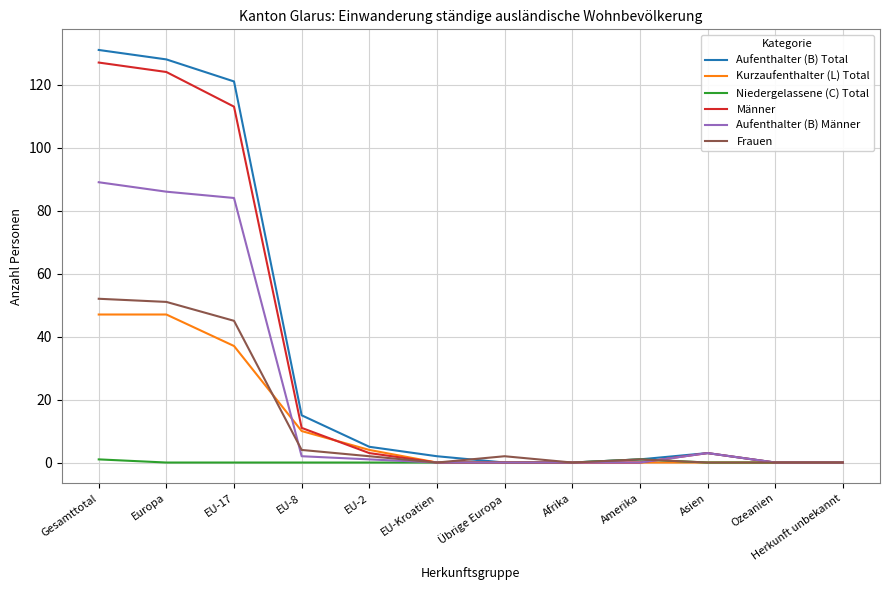

What is the spread (max minus min) of values at Amerika?

1